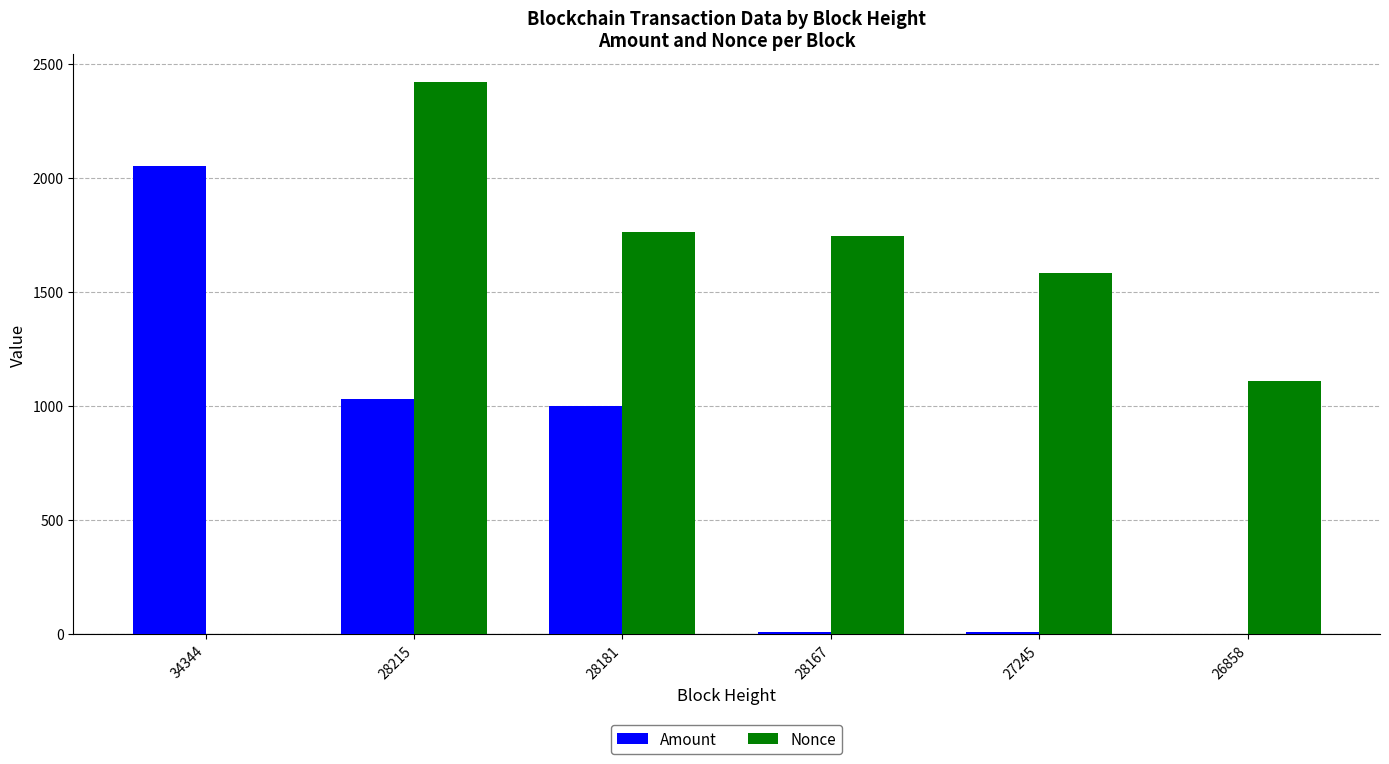

The value of Amount at 28181 is 1000.0. True or false?

True